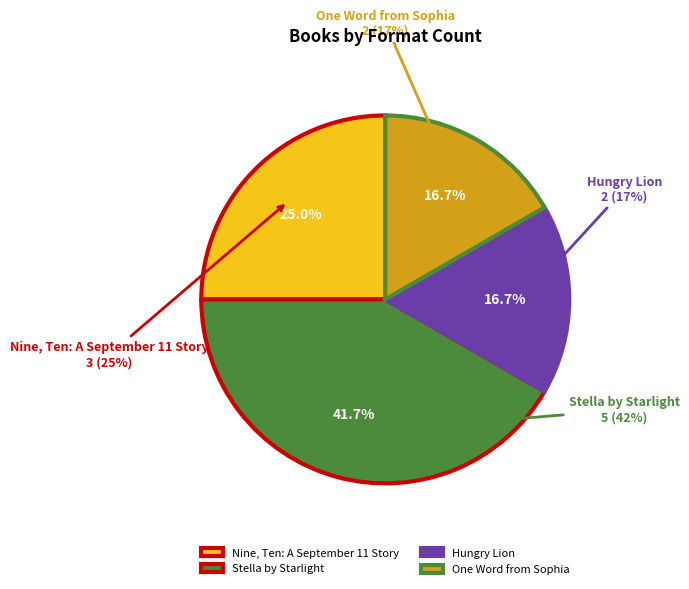

What is the change in value from Nine, Ten: A September 11 Story to One Word from Sophia?

-1